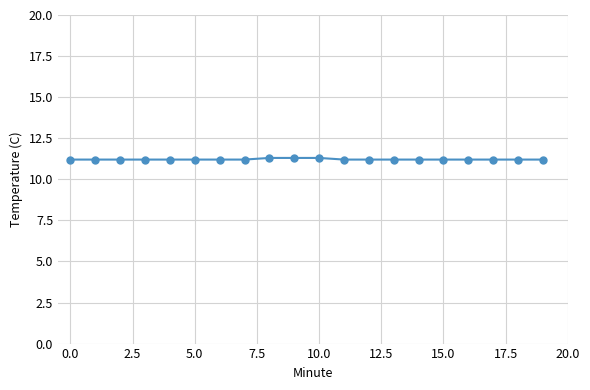

What is the smallest value displayed?

11.2